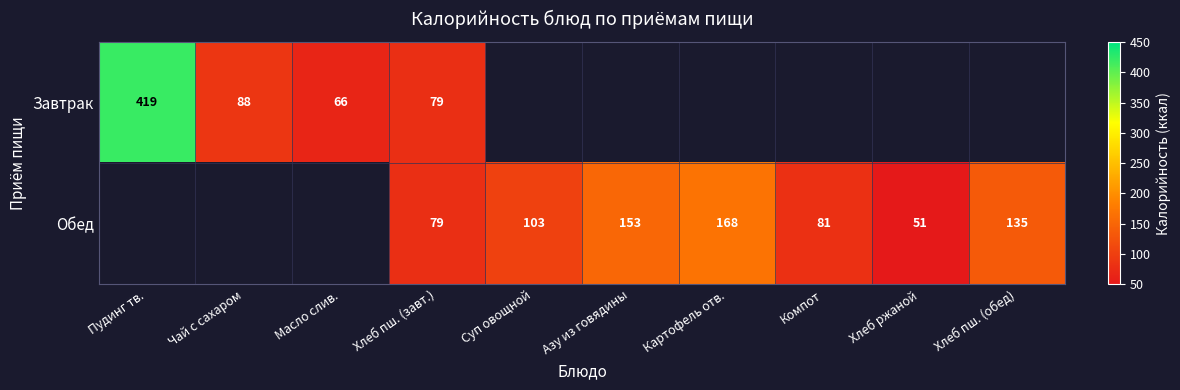

The value of Завтрак at Масло слив. is 109. True or false?

False